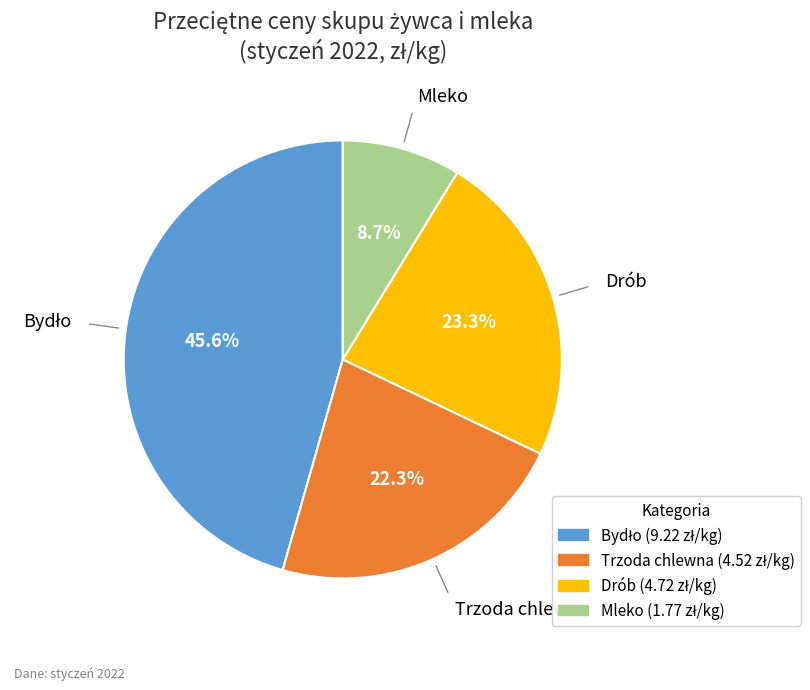

To the nearest percent, what is the difference between the largest and smallest slice percentages?

37%